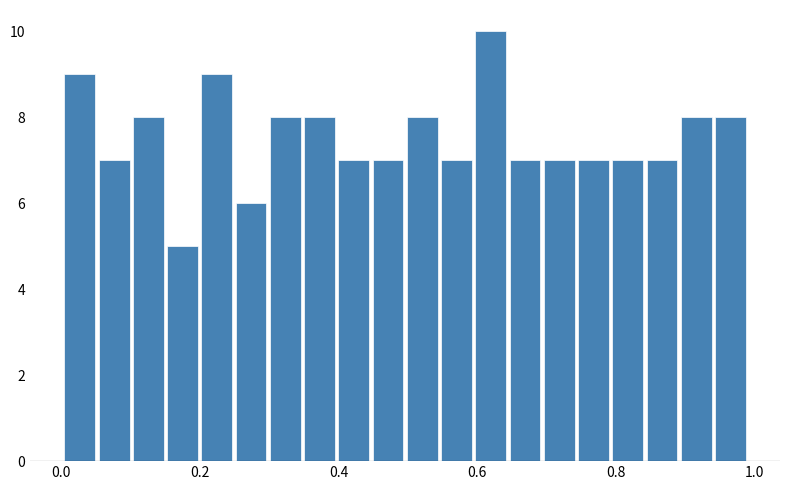

Around what value on the x-axis is the tallest bar? Give the approximate position of its centre, as read against the axis.

0.62